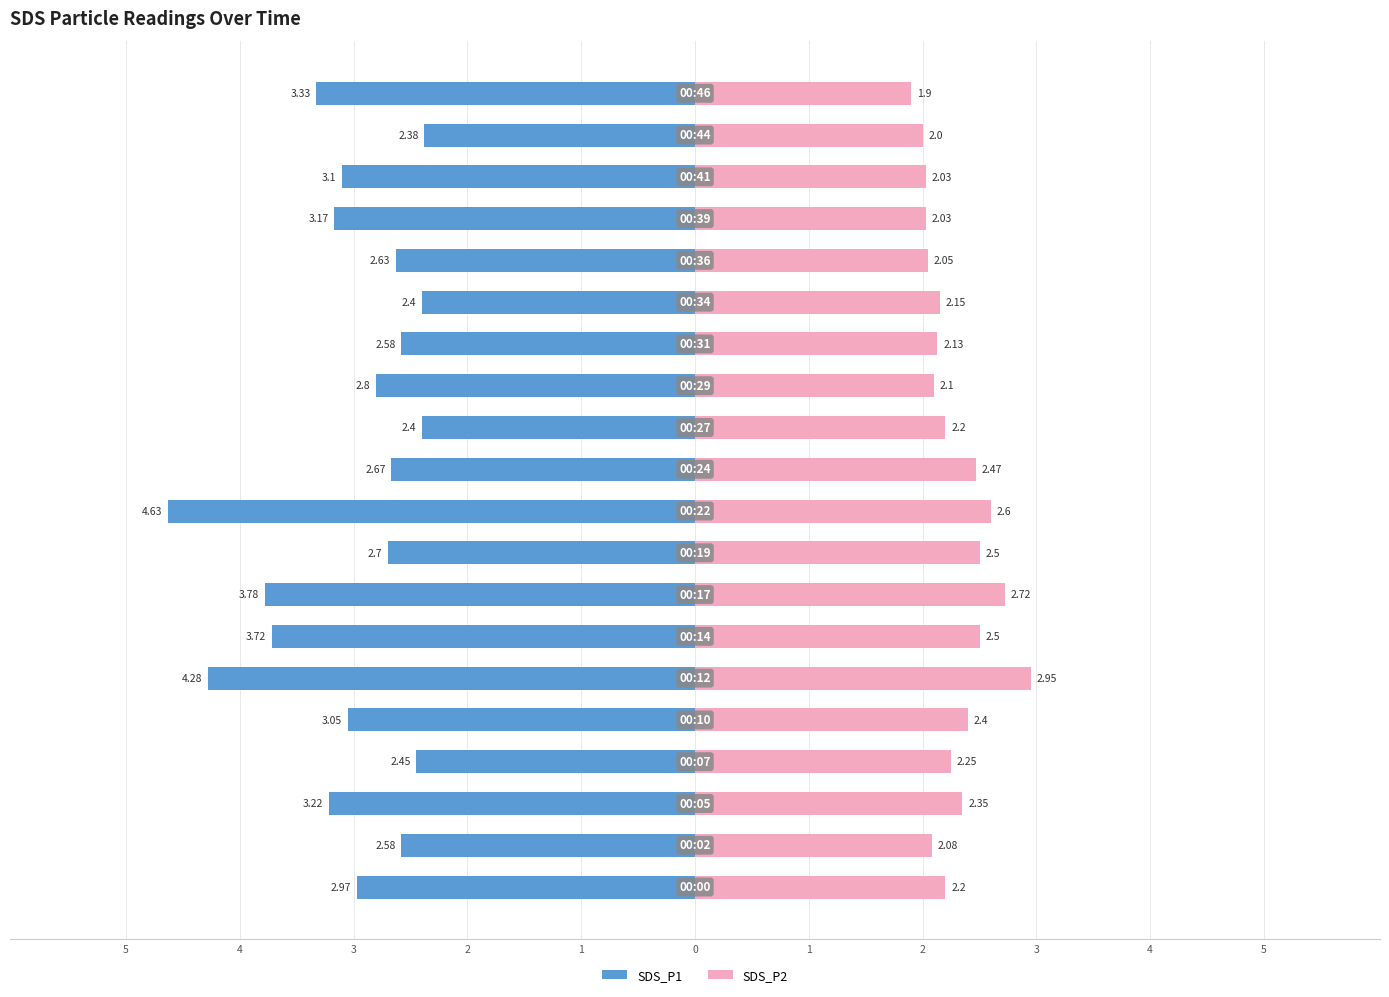

What is the total value across all series at 5?

-0.8